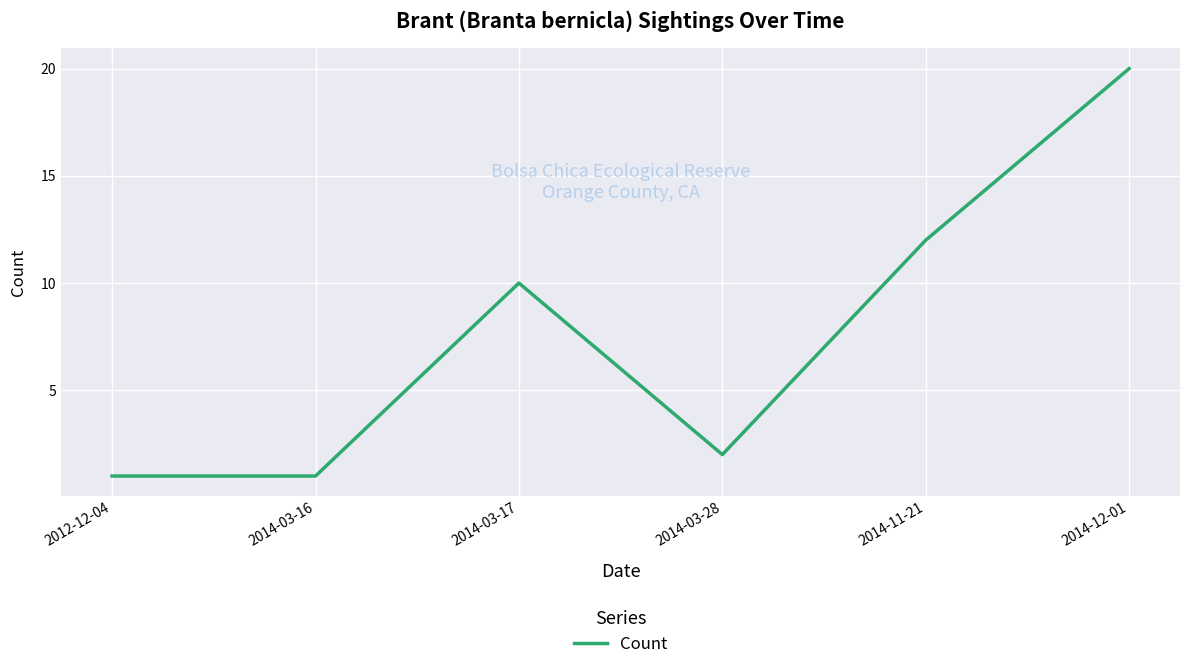

The chart shows a value of 2 at 2014-03-16. True or false?

False